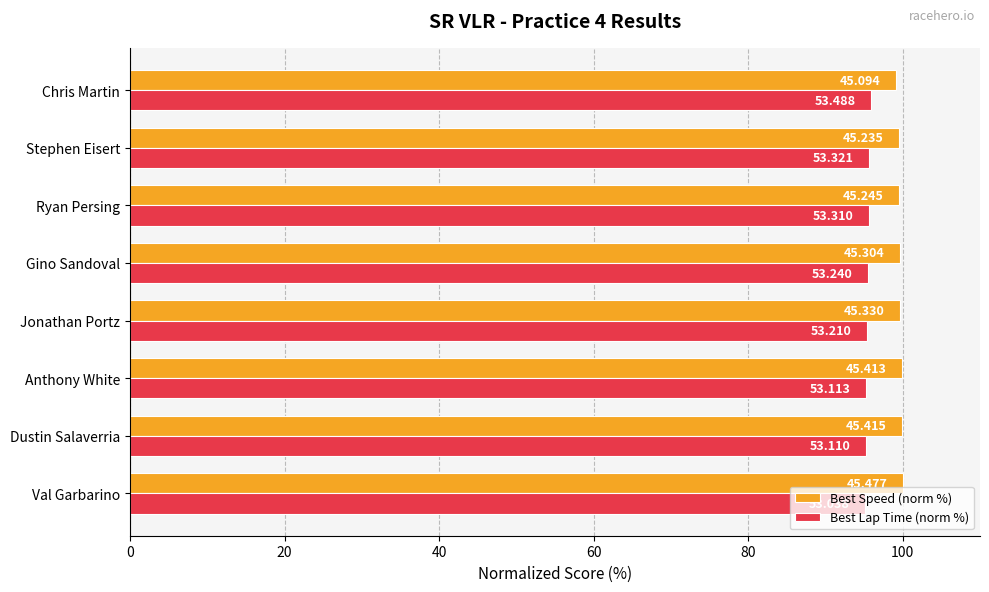

What are all the series names shown in the legend?

Best Speed (norm %), Best Lap Time (norm %)